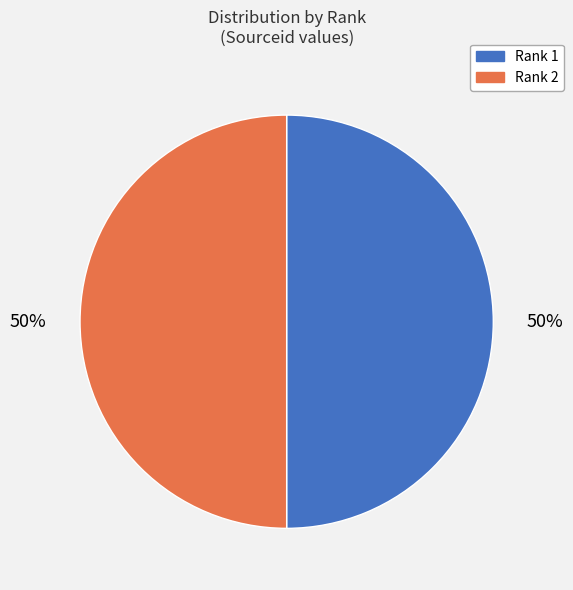

To the nearest percent, what portion does Rank 1 represent?

50%